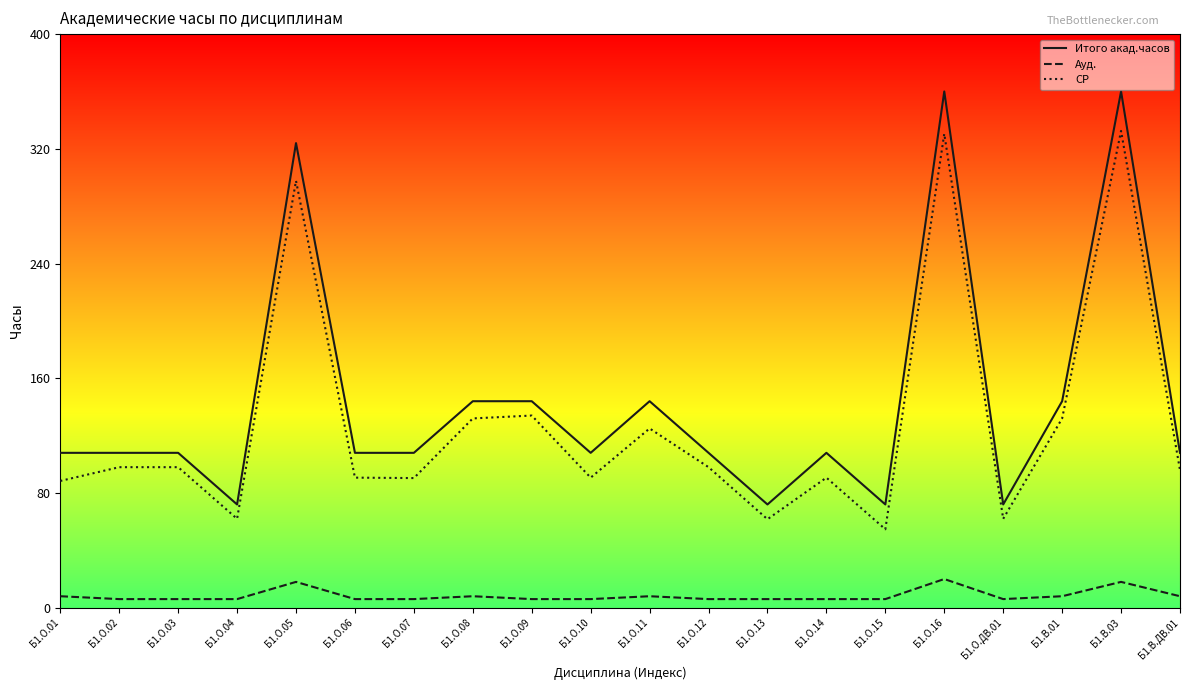

What is the difference between the second highest and minimum values in the Итого акад.часов series?

288.0